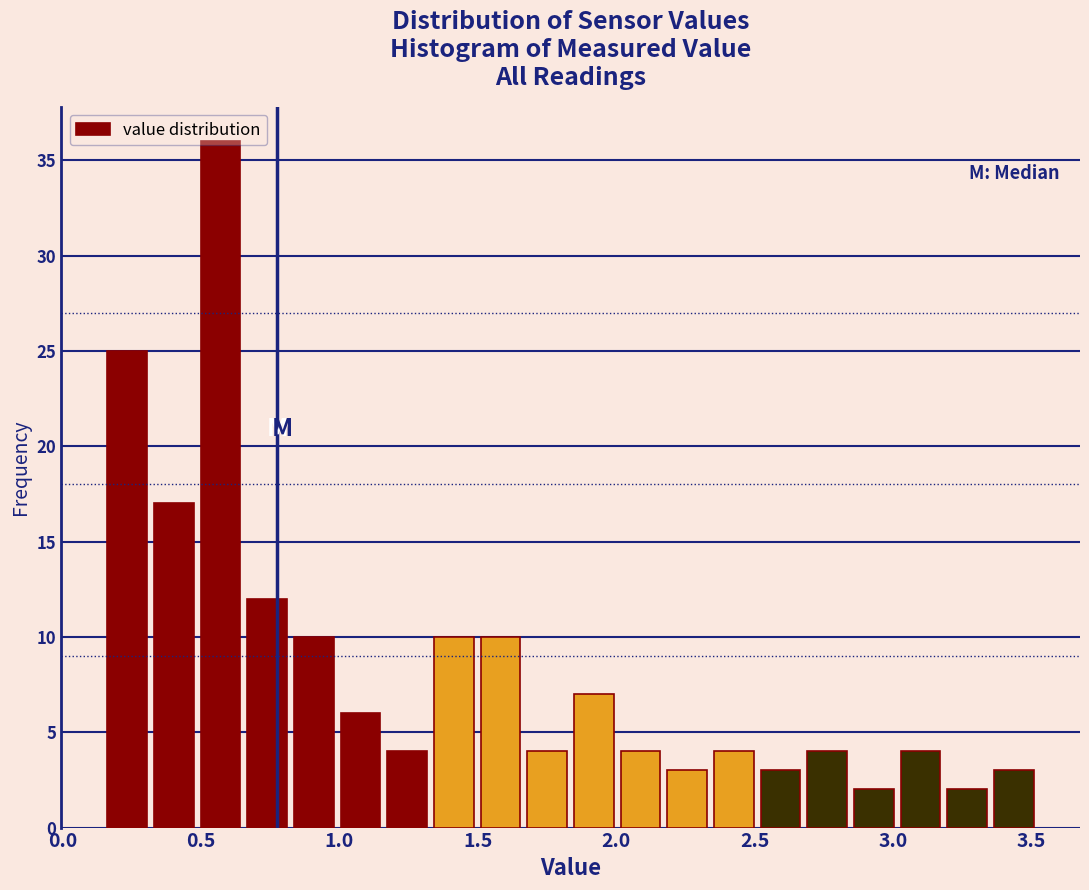

Around what value on the x-axis is the tallest bar? Give the approximate position of its centre, as read against the axis.

0.55